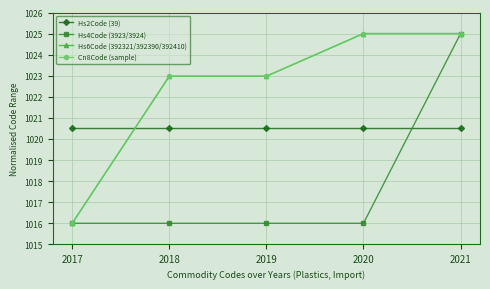

What is the approximate value of Cn8Code (sample) at 2021?

1025.0